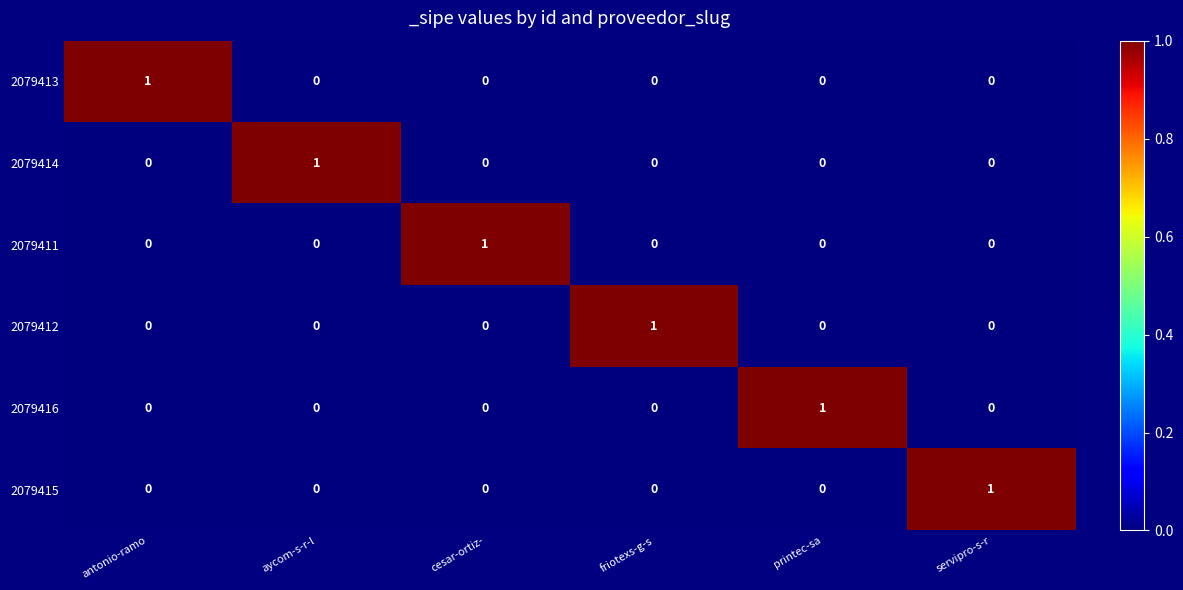

True or false: 2079416 has a value of 0 at servipro-s-r.

True